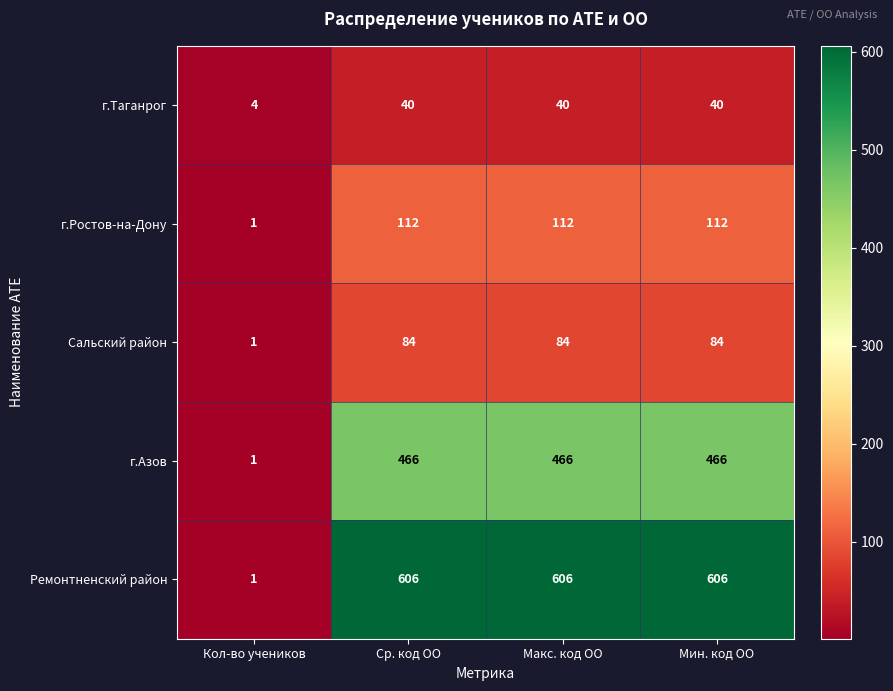

At how many categories does at least one series exceed 129?

3